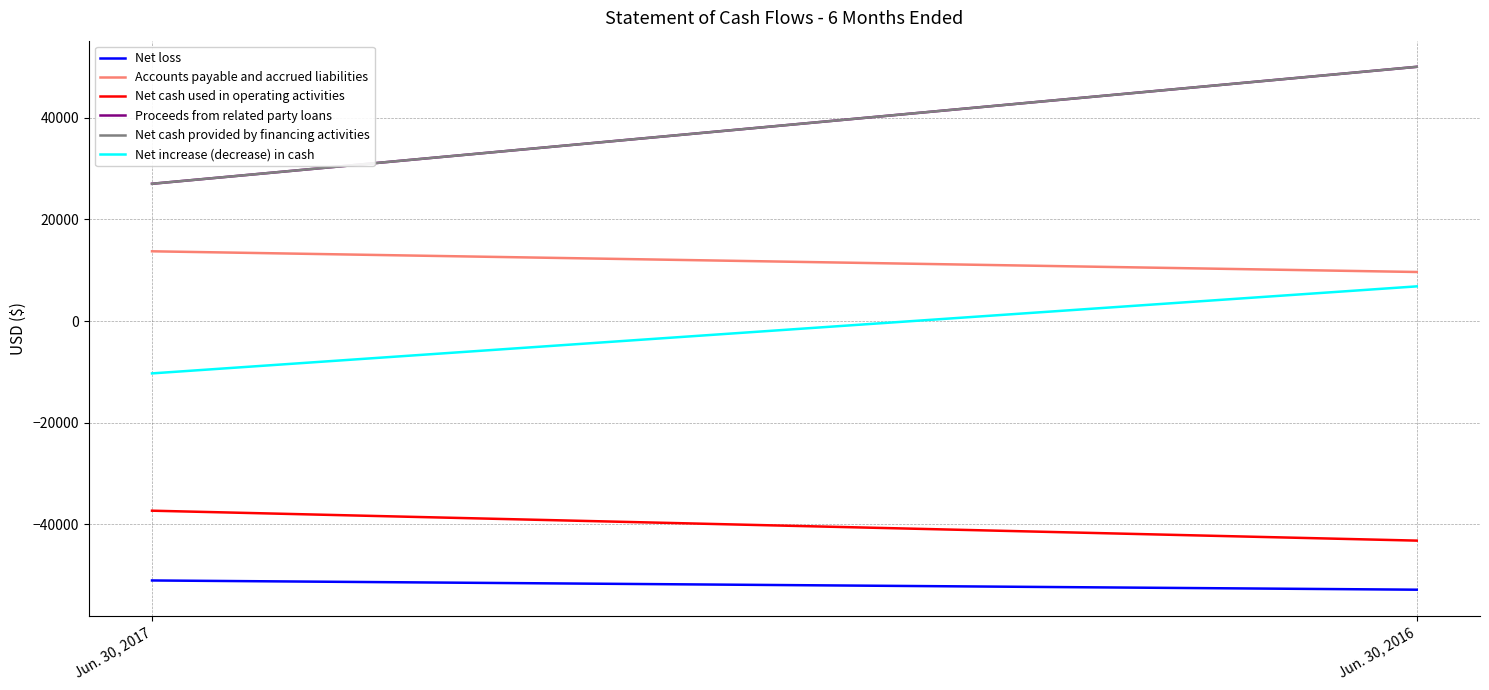

Which has a higher value, Jun. 30, 2016 or Jun. 30, 2017?

Jun. 30, 2017